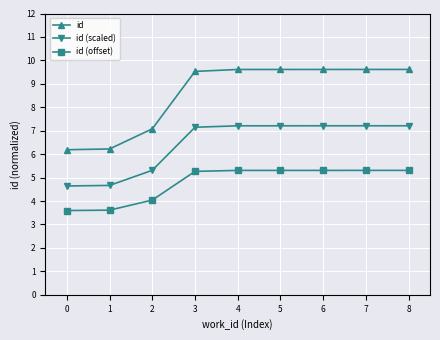

True or false: id (scaled) and id cross at least once.

False